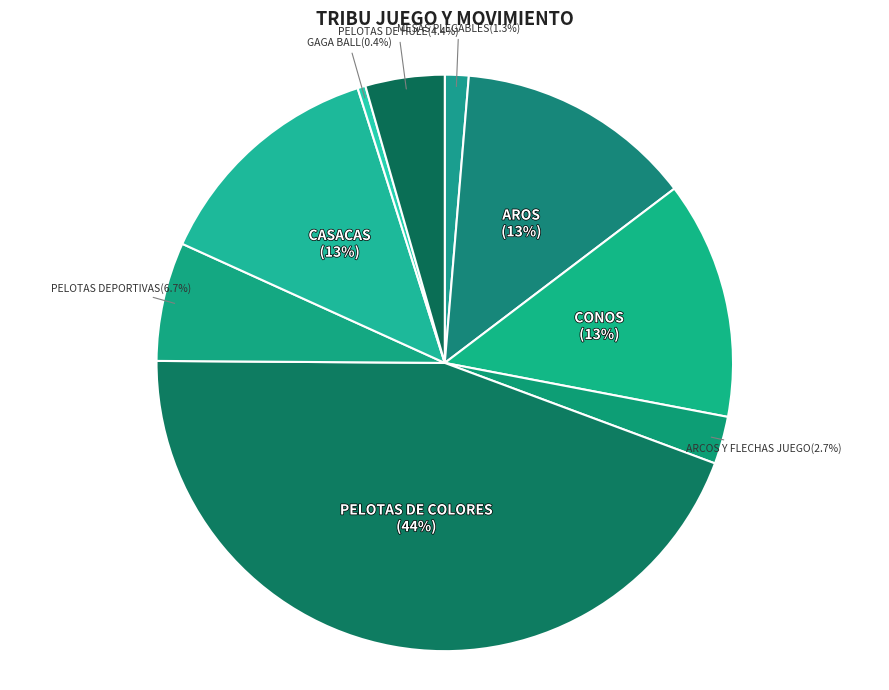

To the nearest percent, what percentage of the pie is MESAS PLEGABLES?

1%